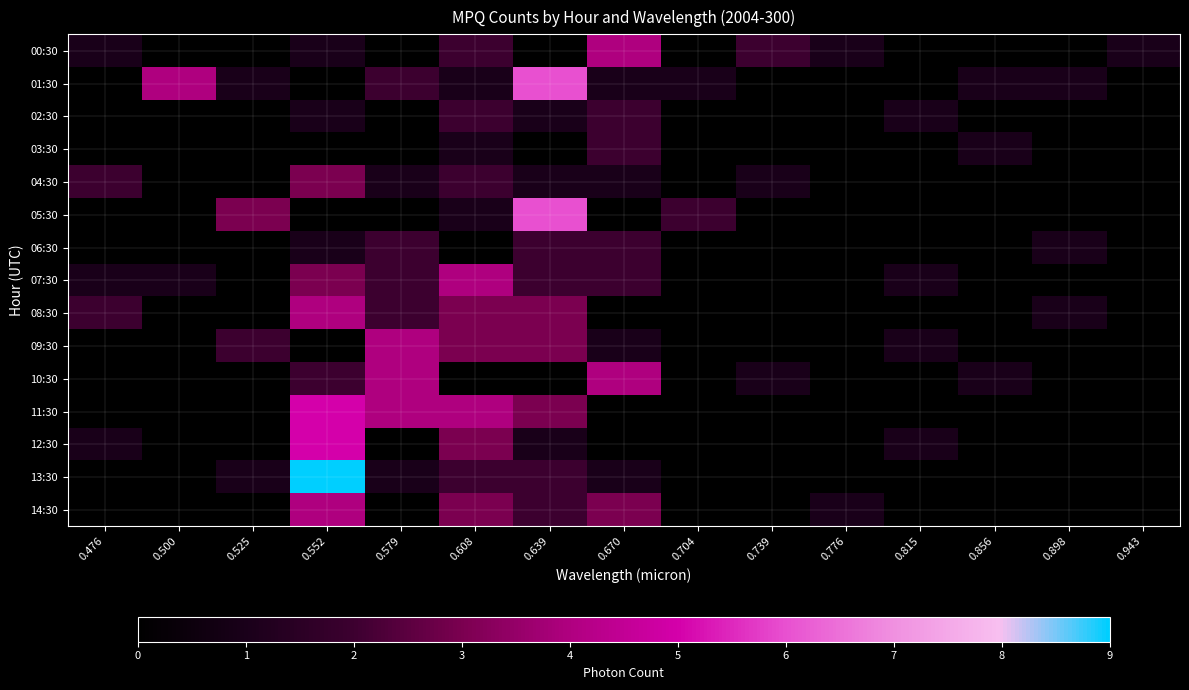

At which category is the sum across all series the highest?

0.552